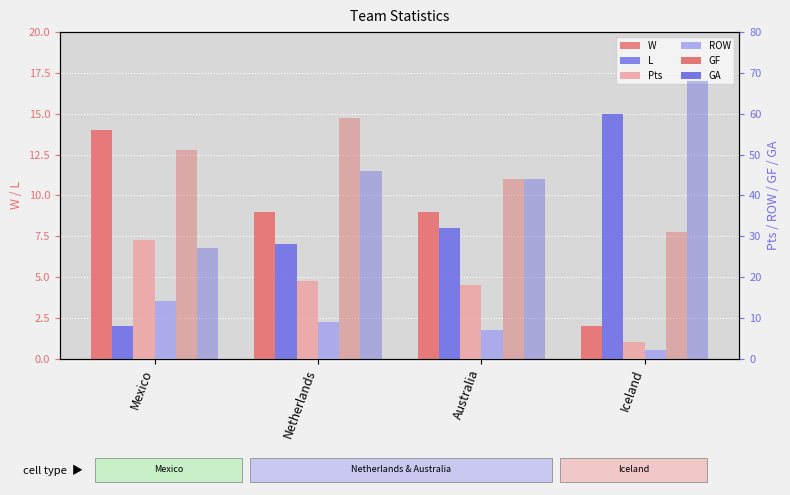

Which series has the largest range (max minus min)?

GA